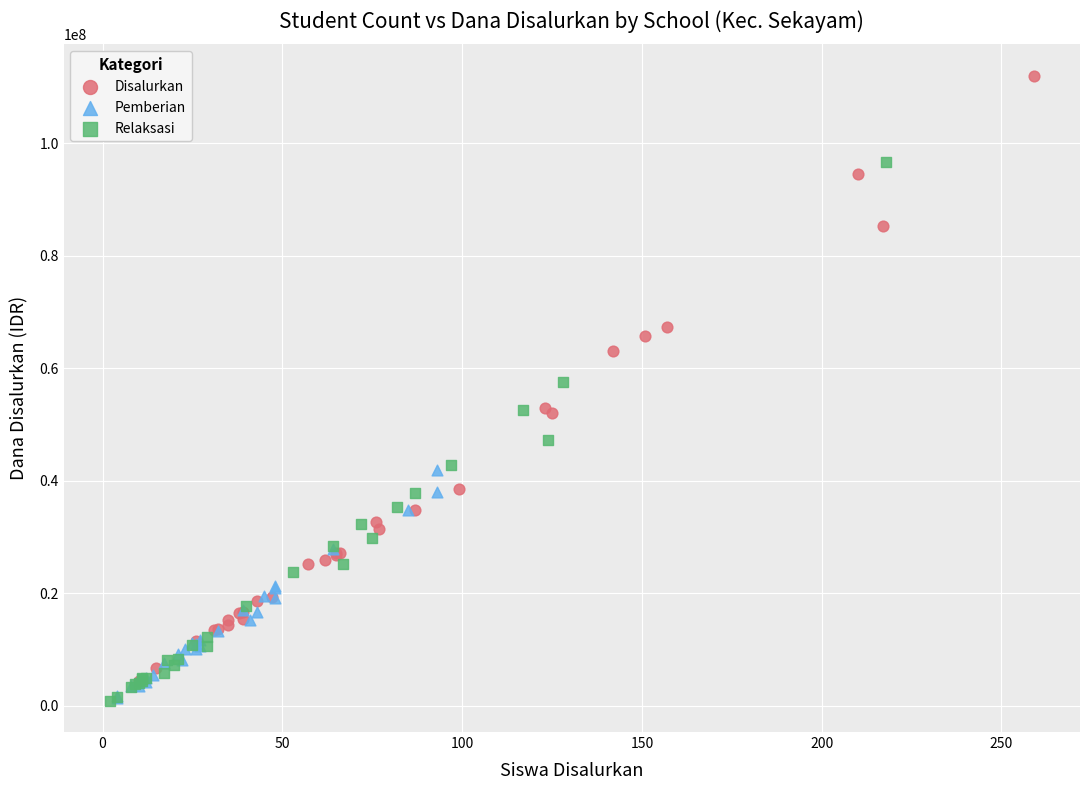

Which series has the widest spread of Y values?

Disalurkan